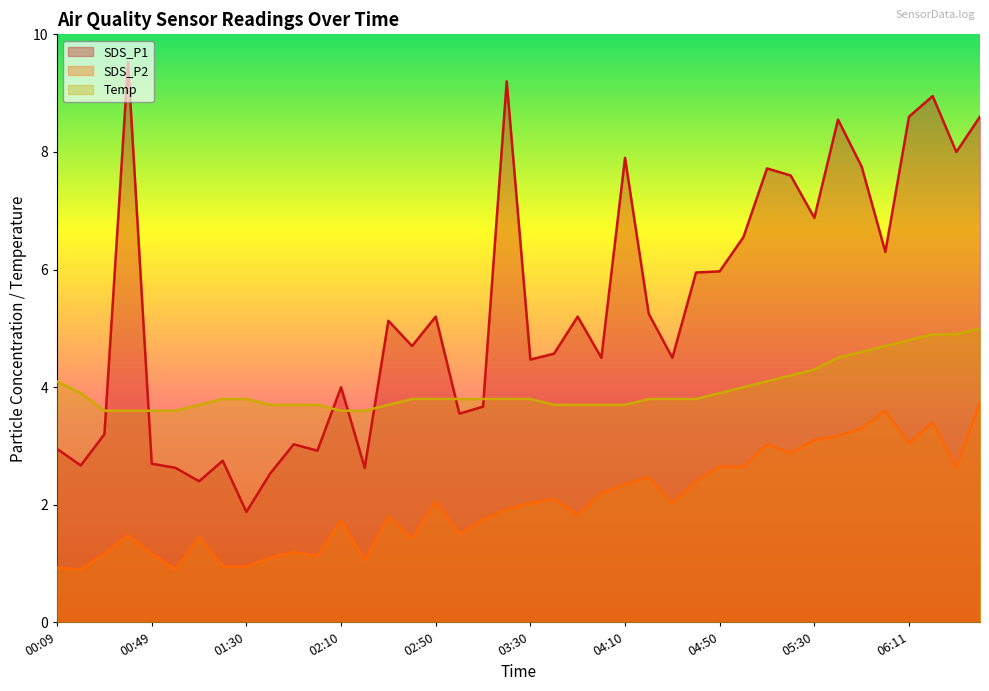

What is the label of the 16th point from the left?

02:40